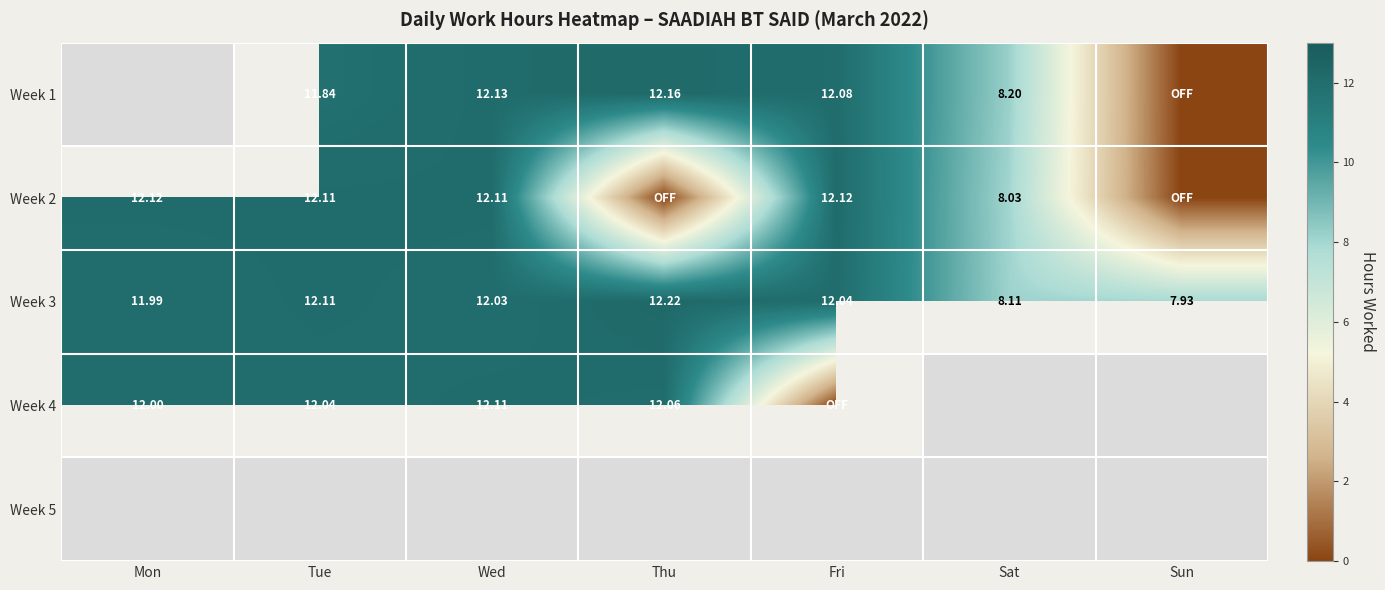

Which category has the lowest value in the Week 3 series?

Sun